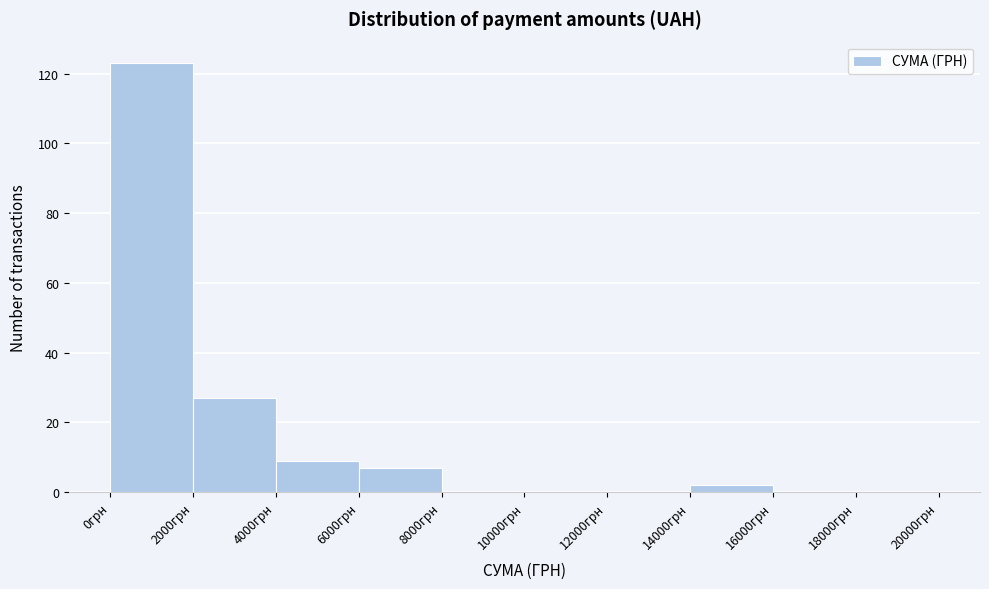

Which range on the x-axis has the tallest bar?

0 to 2000